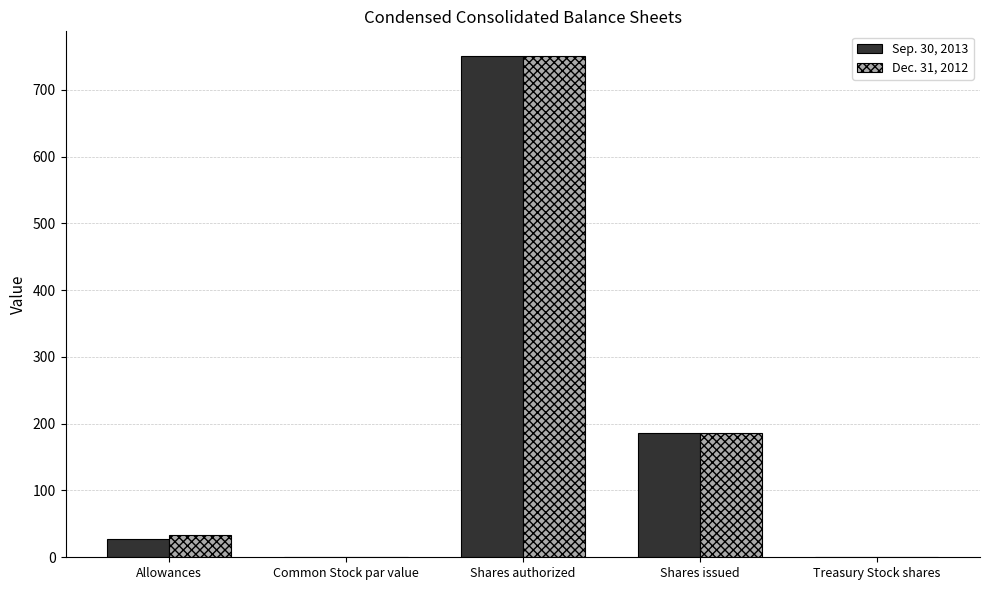

Count the number of categories in the chart.

5